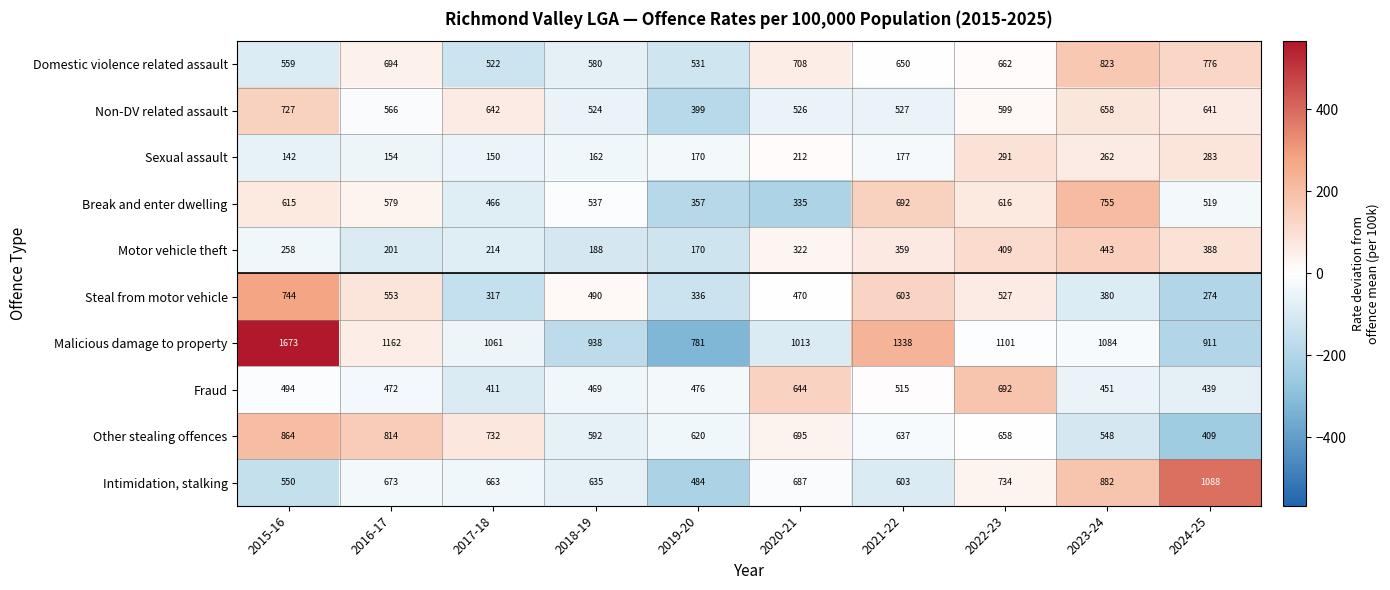

Which series has the largest total across all categories?

Malicious damage to property